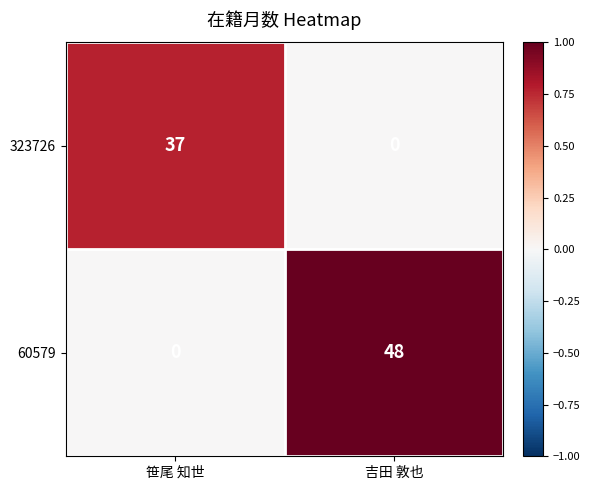

Reading left to right, transcribe all the data shown in this chart.

323726: 笹尾 知世=37	吉田 敦也=0
60579: 笹尾 知世=0	吉田 敦也=48